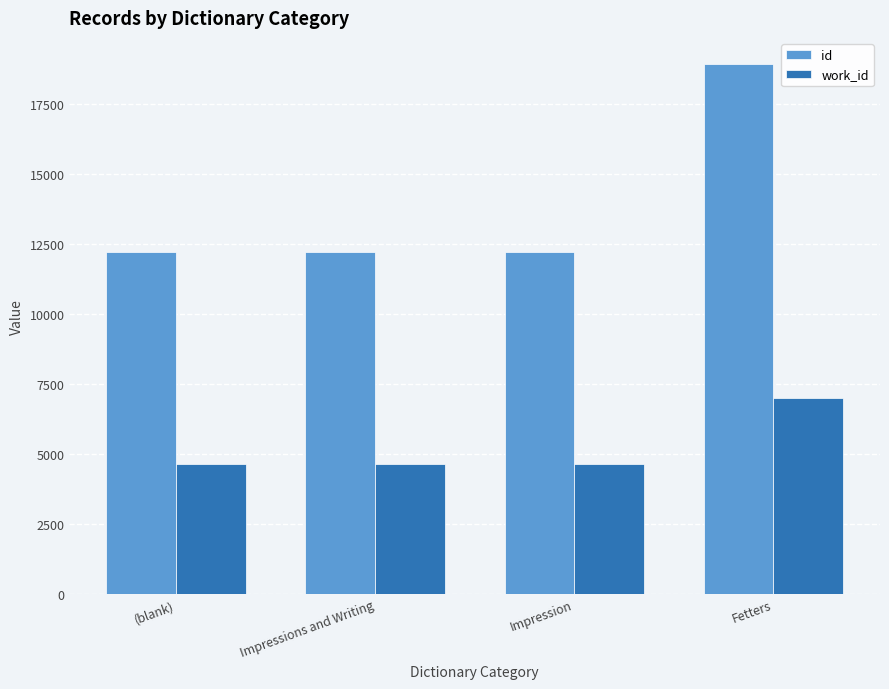

Count the number of categories in the chart.

4